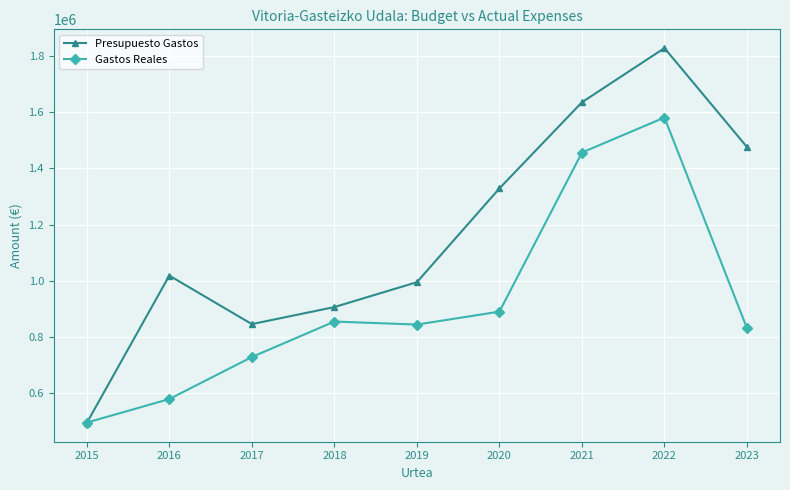

What is the difference between the highest and lowest values at 2019?

150647.0